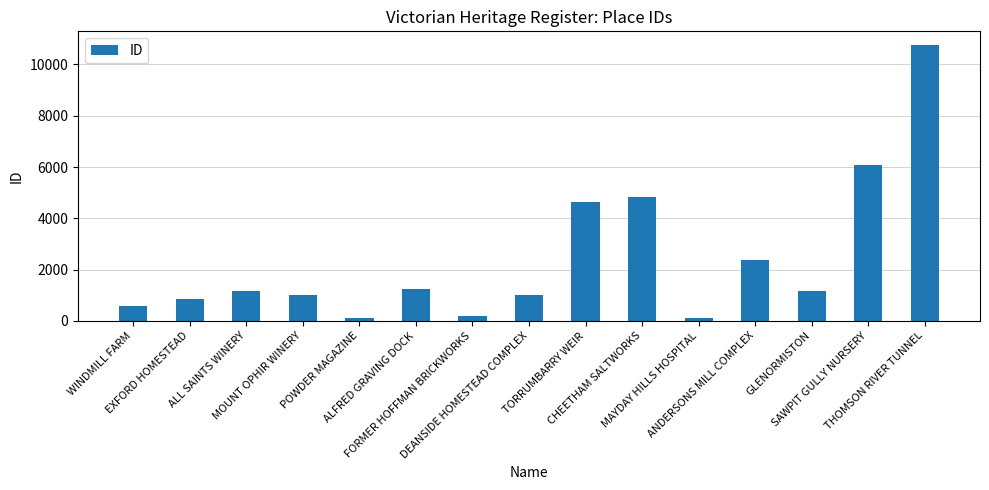

What is the difference between the maximum and second lowest values?

10643